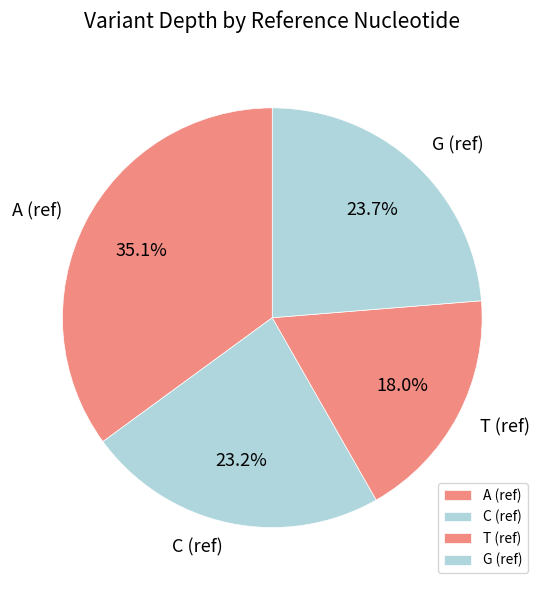

Rank the categories by value from highest to lowest.

A (ref), G (ref), C (ref), T (ref)